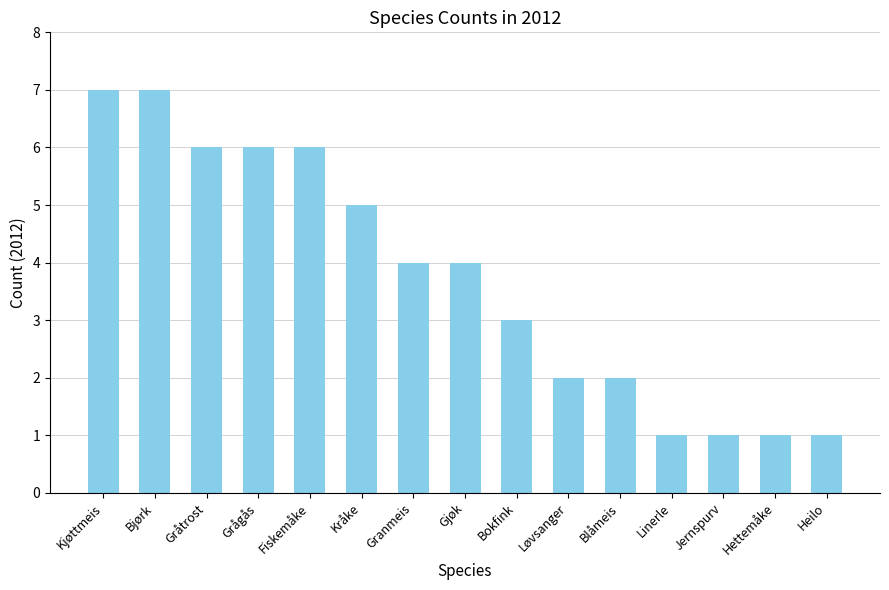

Reading right to left, what are all the values shown in this chart?

Heilo=1	Hettemåke=1	Jernspurv=1	Linerle=1	Blåmeis=2	Løvsanger=2	Bokfink=3	Gjøk=4	Granmeis=4	Kråke=5	Fiskemåke=6	Grågås=6	Gråtrost=6	Bjørk=7	Kjøttmeis=7